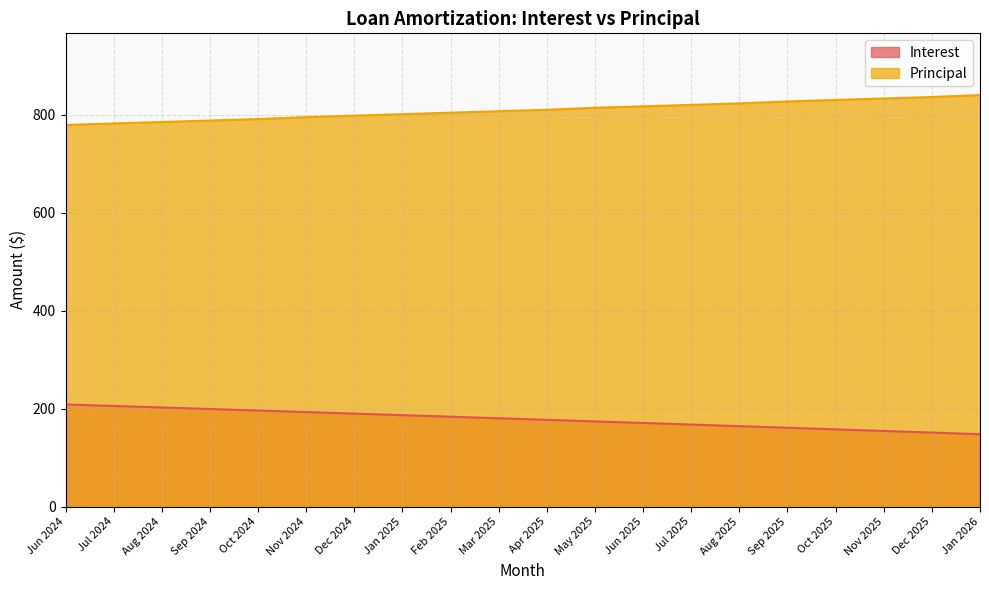

Between Aug 2024 and Mar 2025, which series saw the biggest shift?

Interest